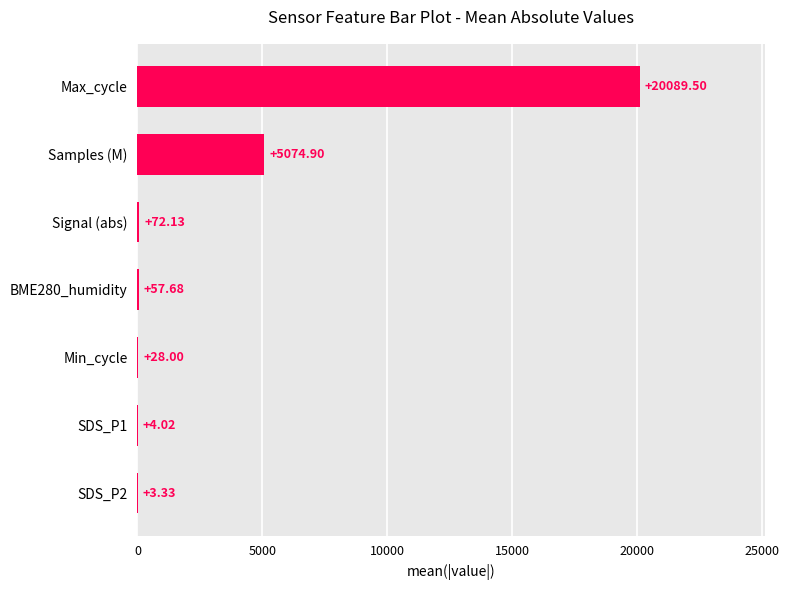

Count the number of data series in this chart.

1